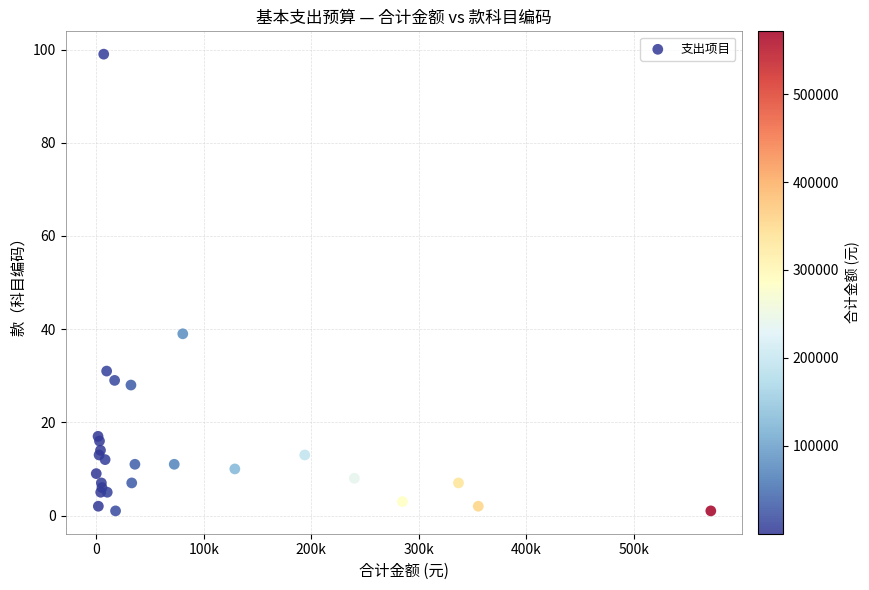

What Y value in the scatter plot is closest to 50?

39